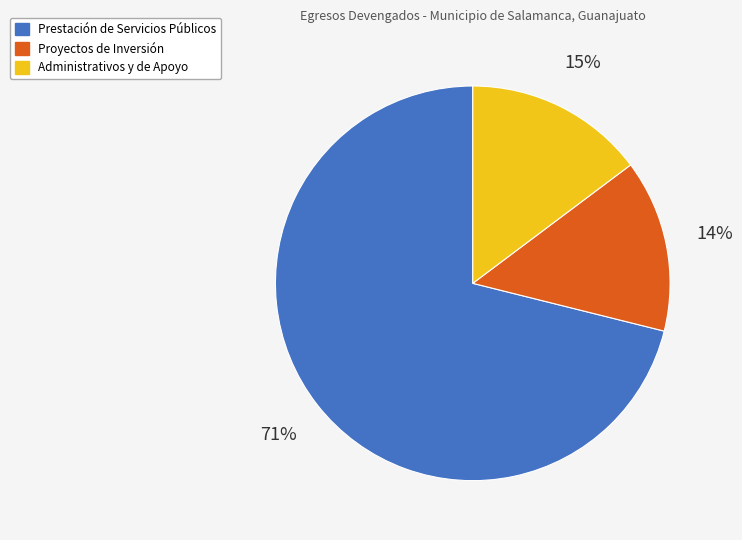

Count the number of slices in the pie.

3